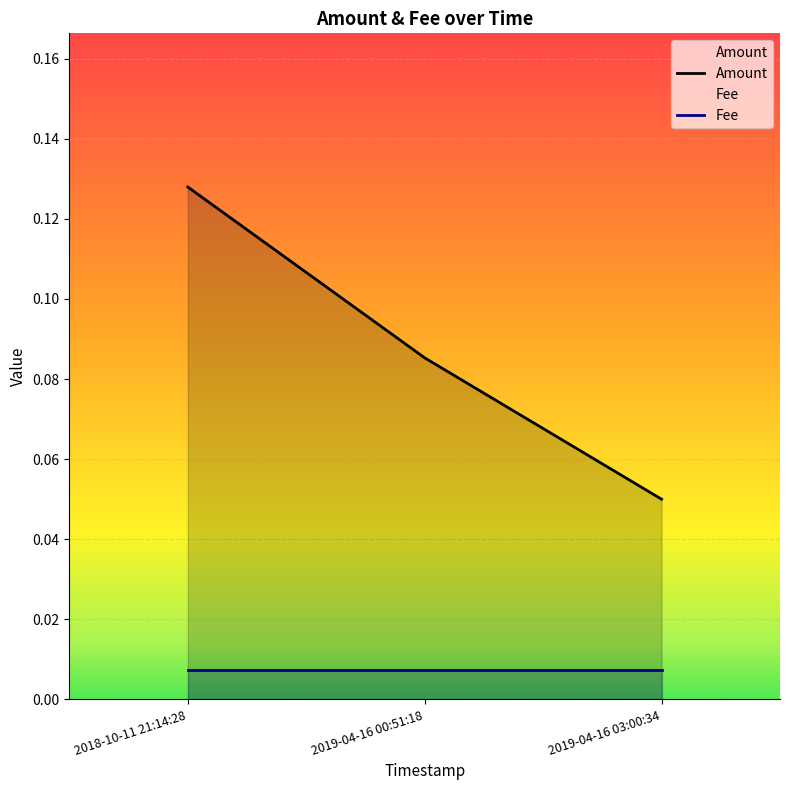

Does the chart display data point markers on the line(s)?

No